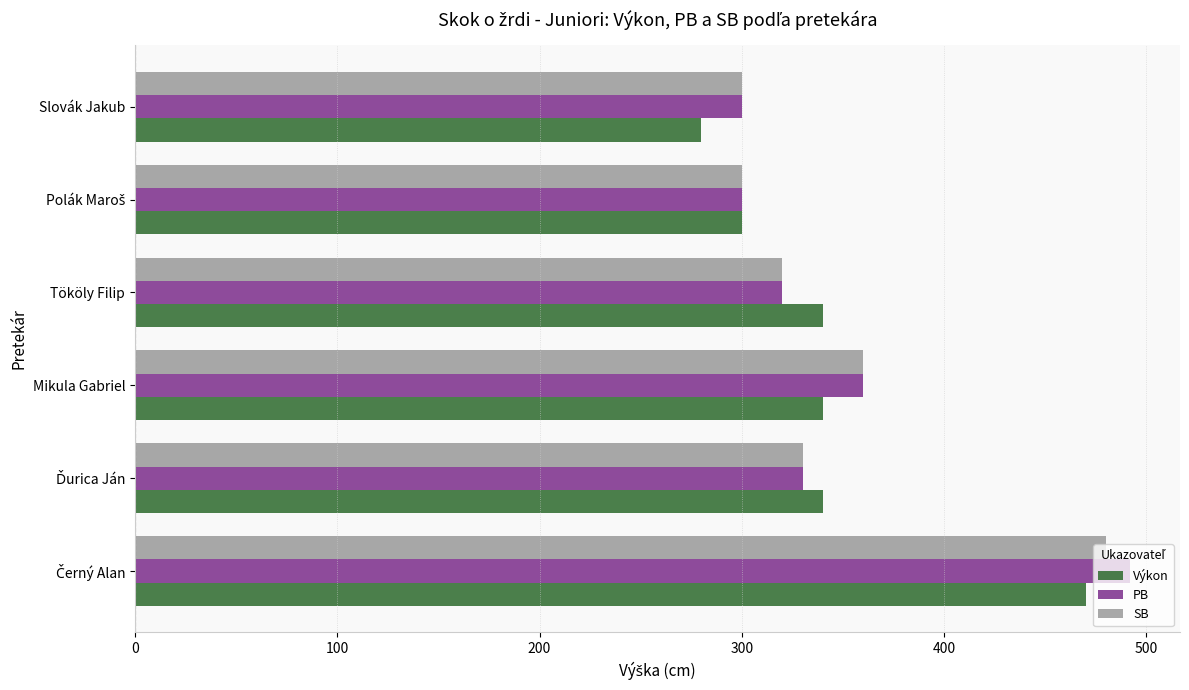

Is it true that Výkon equals 487 at Slovák Jakub?

False